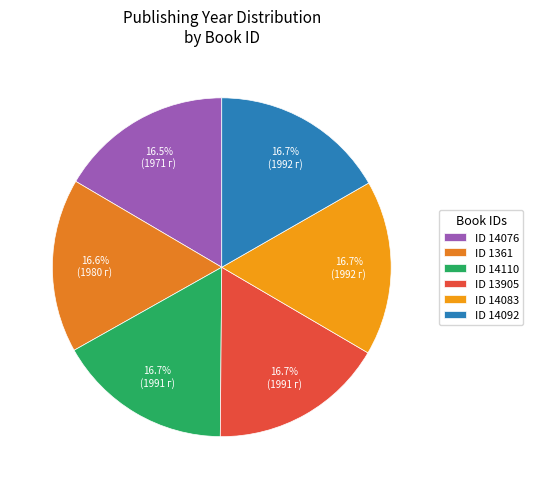

Is there any slice that represents more than half of the pie?

No